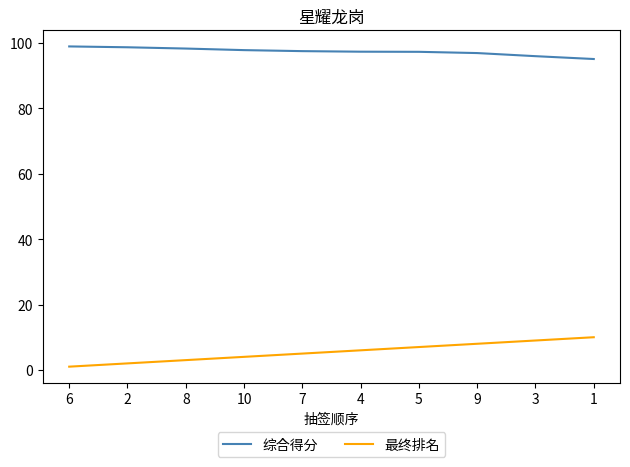

True or false: 综合得分 has a value of 98.3 at 8.

True